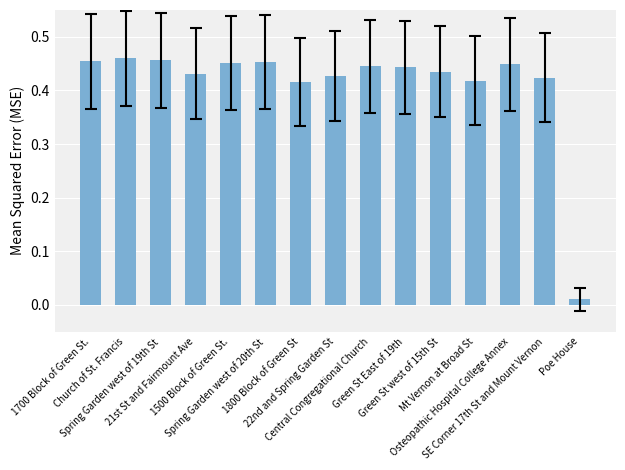

What is the sum of all values?

6.2